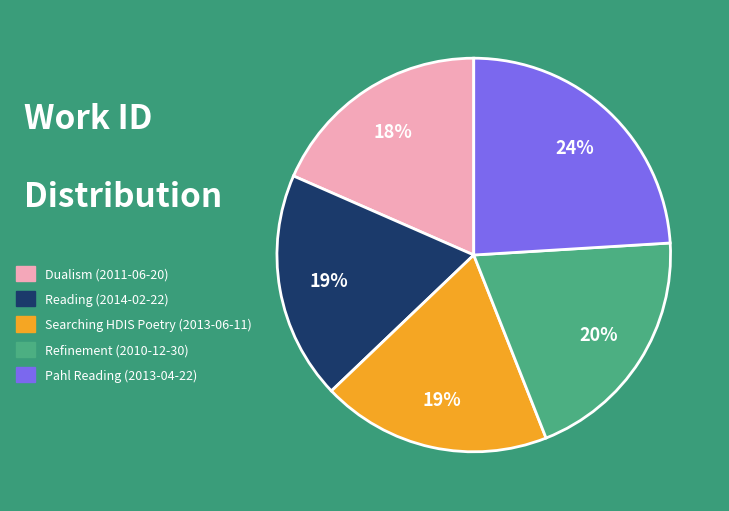

To the nearest percent, what is the combined percentage of Reading (2014-02-22) and Pahl Reading (2013-04-22)?

43%